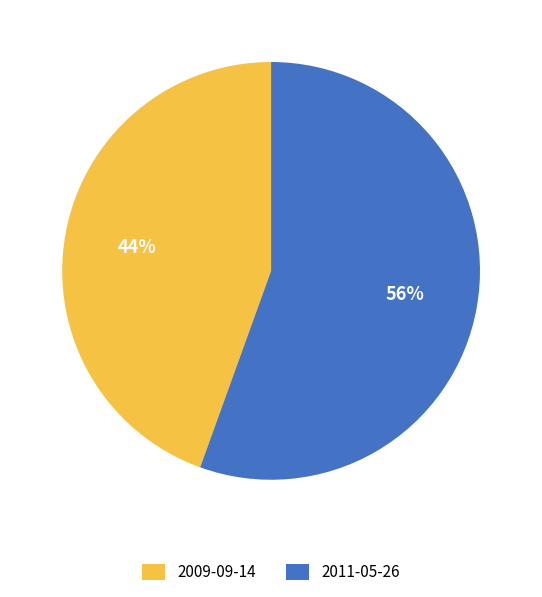

Count the number of slices in the pie.

2